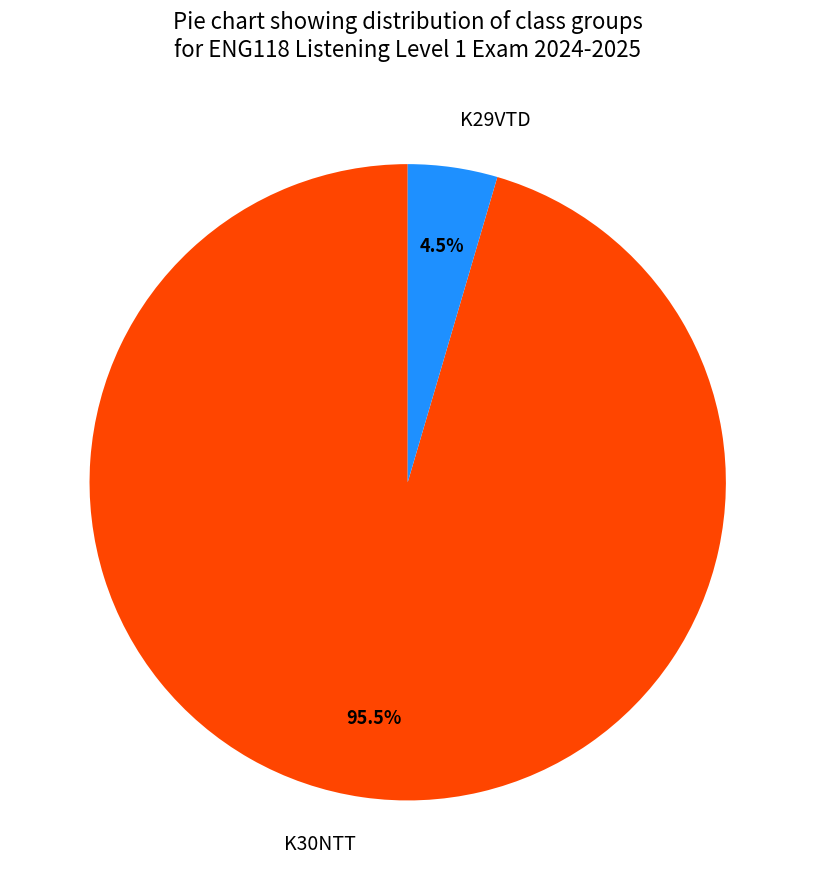

Count the number of slices in the pie.

2